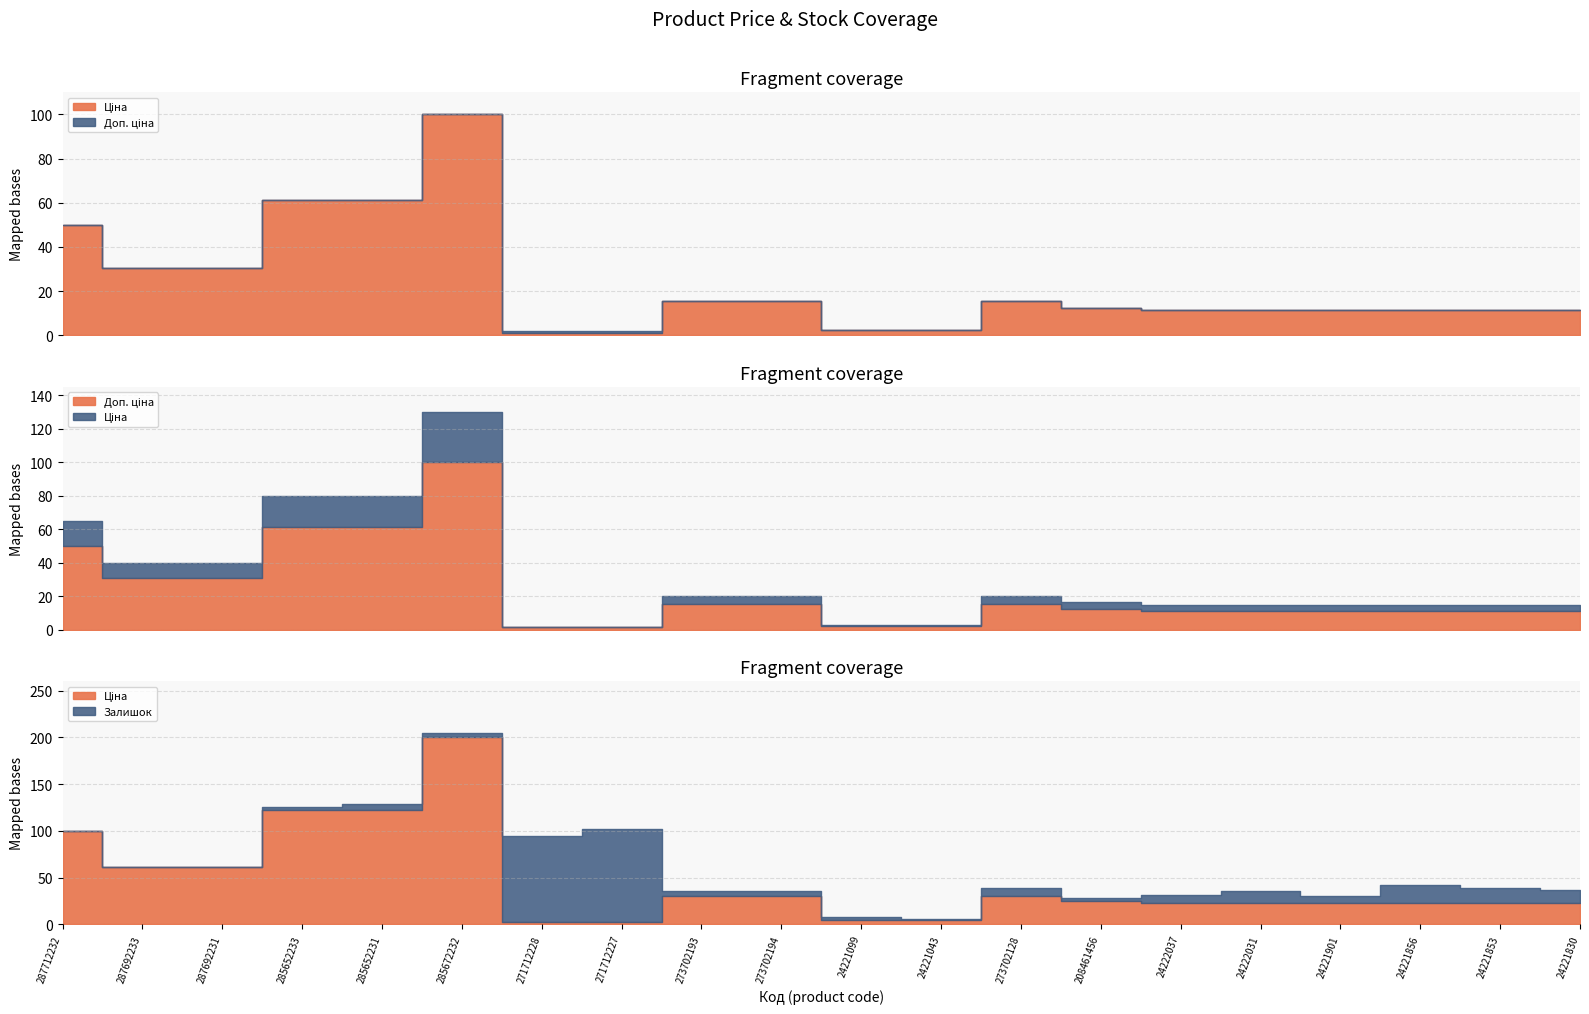

How many lines are shown in the chart?

3